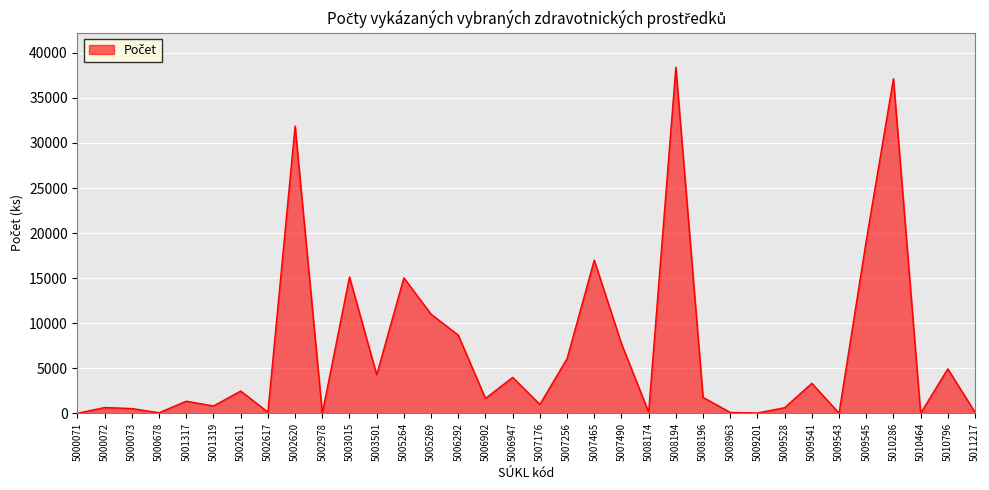

Does the chart display data point markers on the line(s)?

No